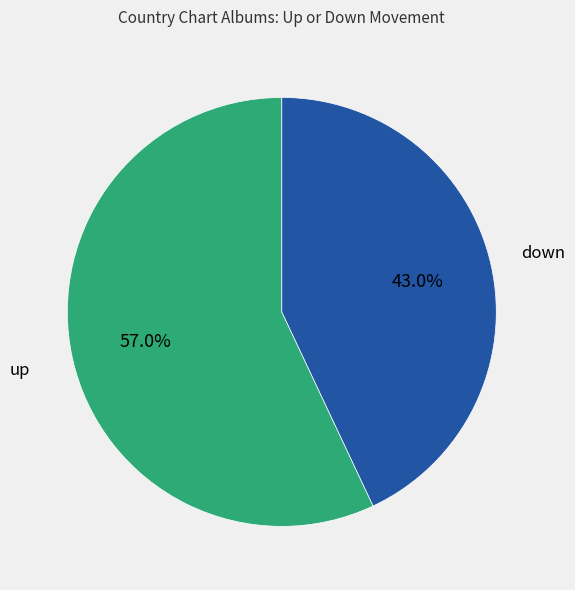

Is there a majority slice in this chart?

Yes